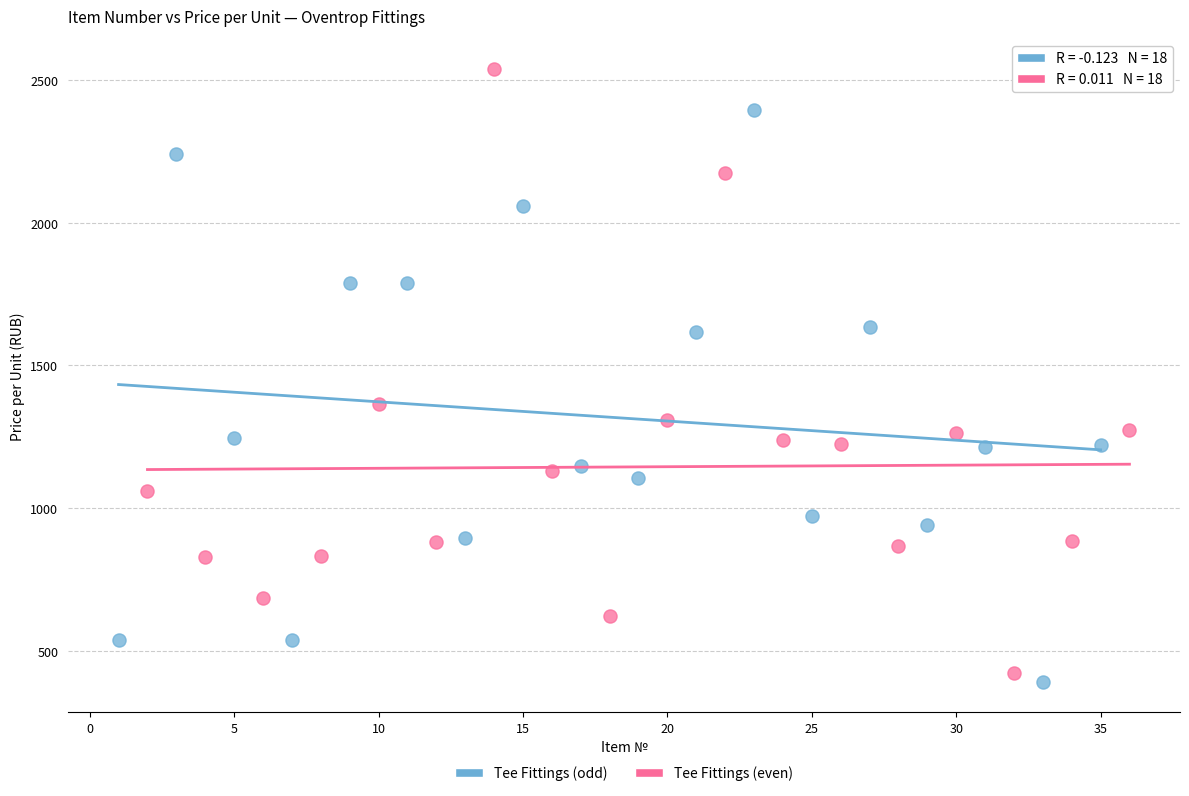

Which series reaches the maximum Y coordinate?

Tee Fittings (even)